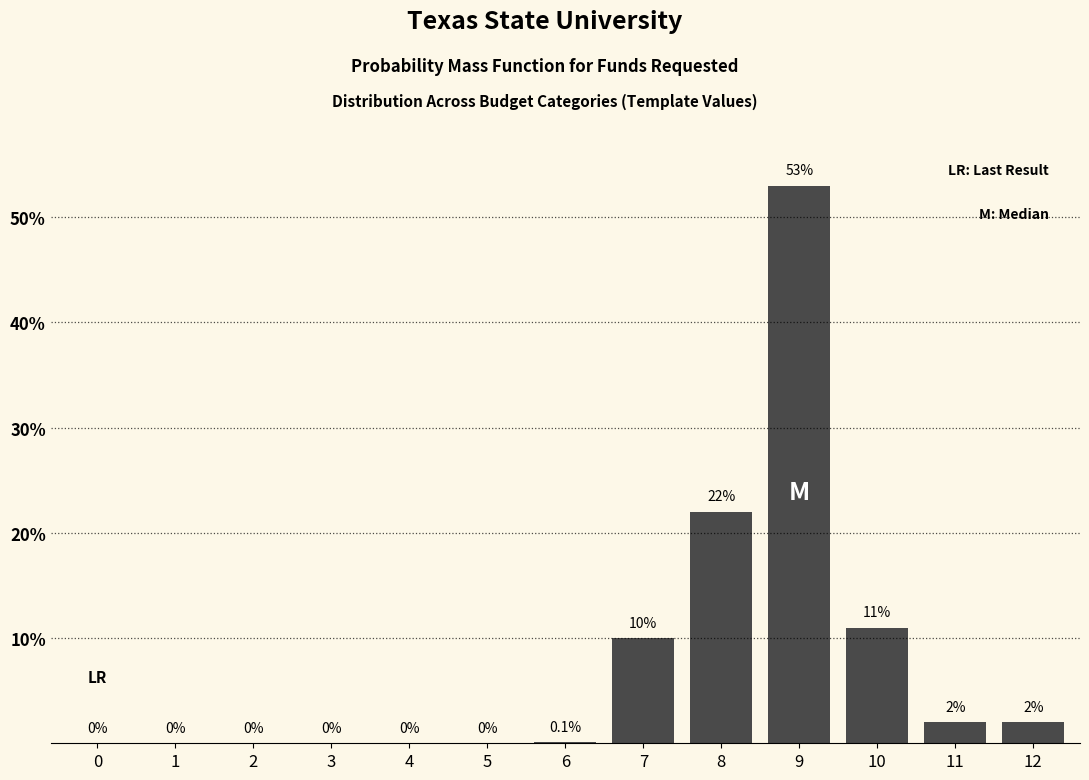

Reading left to right, transcribe all the data shown in this chart.

0=0.0	1=0.0	2=0.0	3=0.0	4=0.0	5=0.0	6=0.1	7=10.0	8=22.0	9=53.0	10=11.0	11=2.0	12=2.0